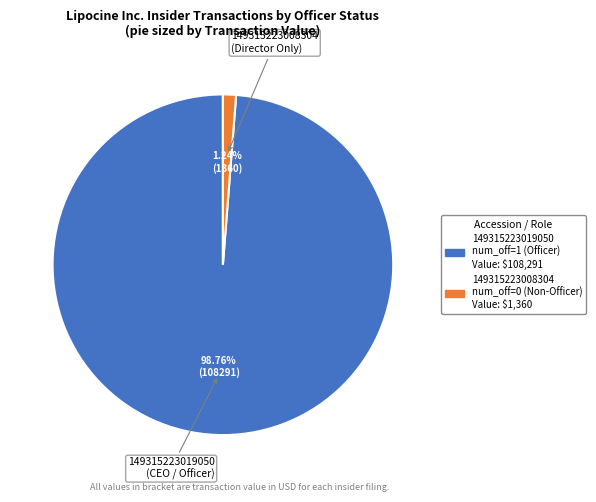

How many slices are in this pie chart?

2